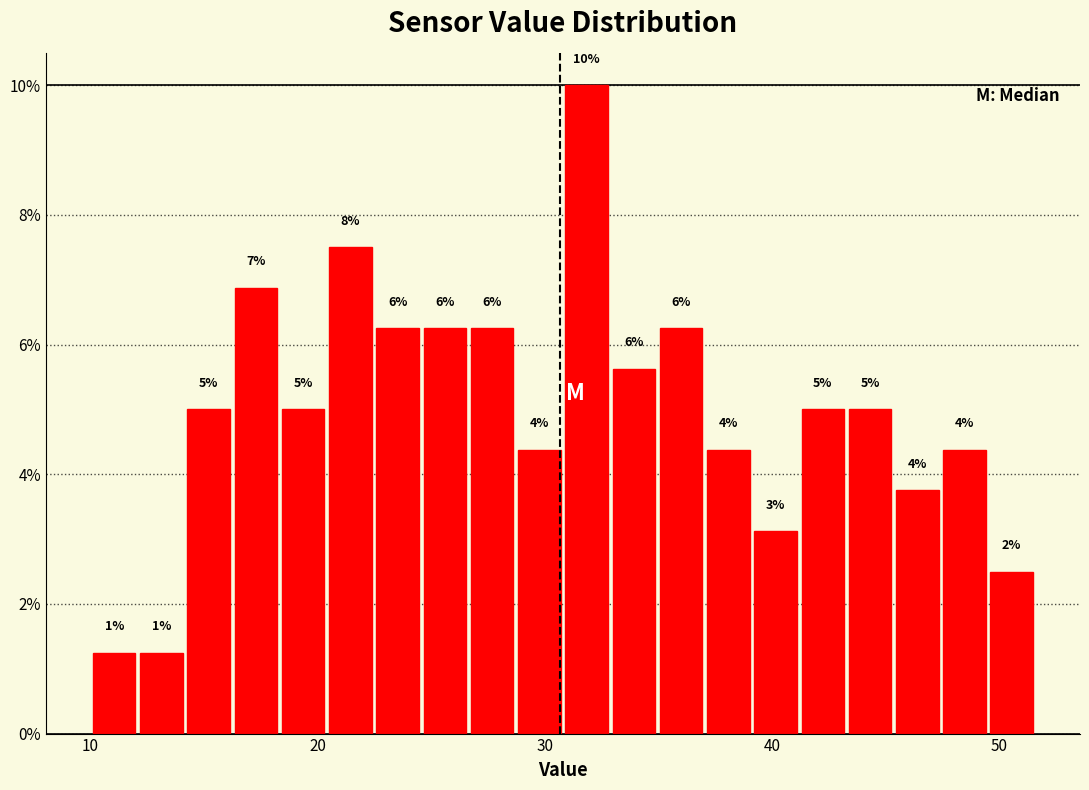

Around what value on the x-axis is the tallest bar? Give the approximate position of its centre, as read against the axis.

32